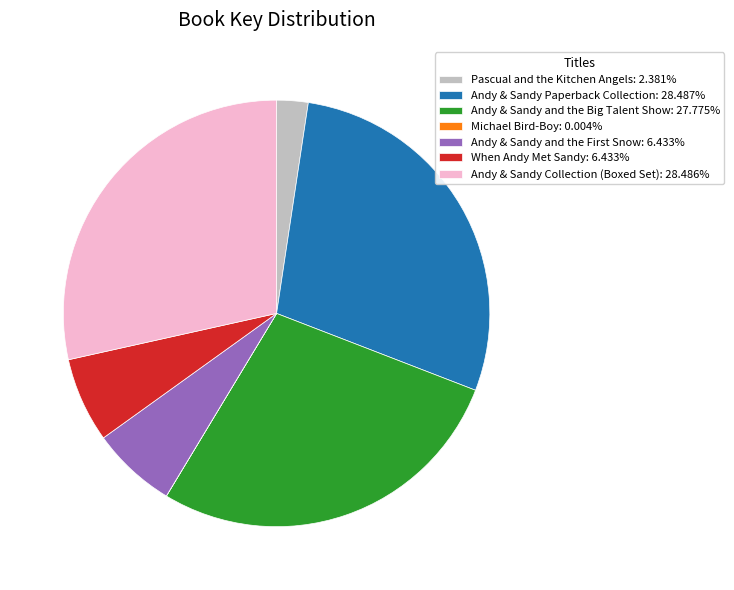

Does any single category account for the majority?

No